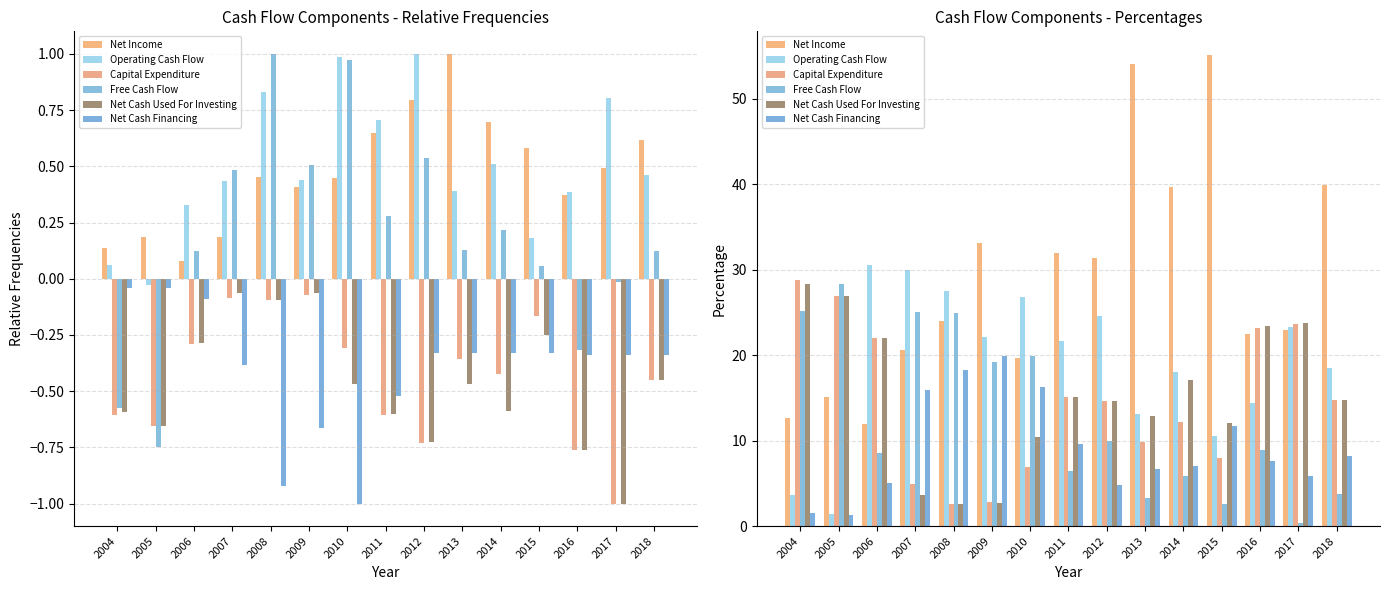

Where is Capital Expenditure nearest to the value 15?

2011